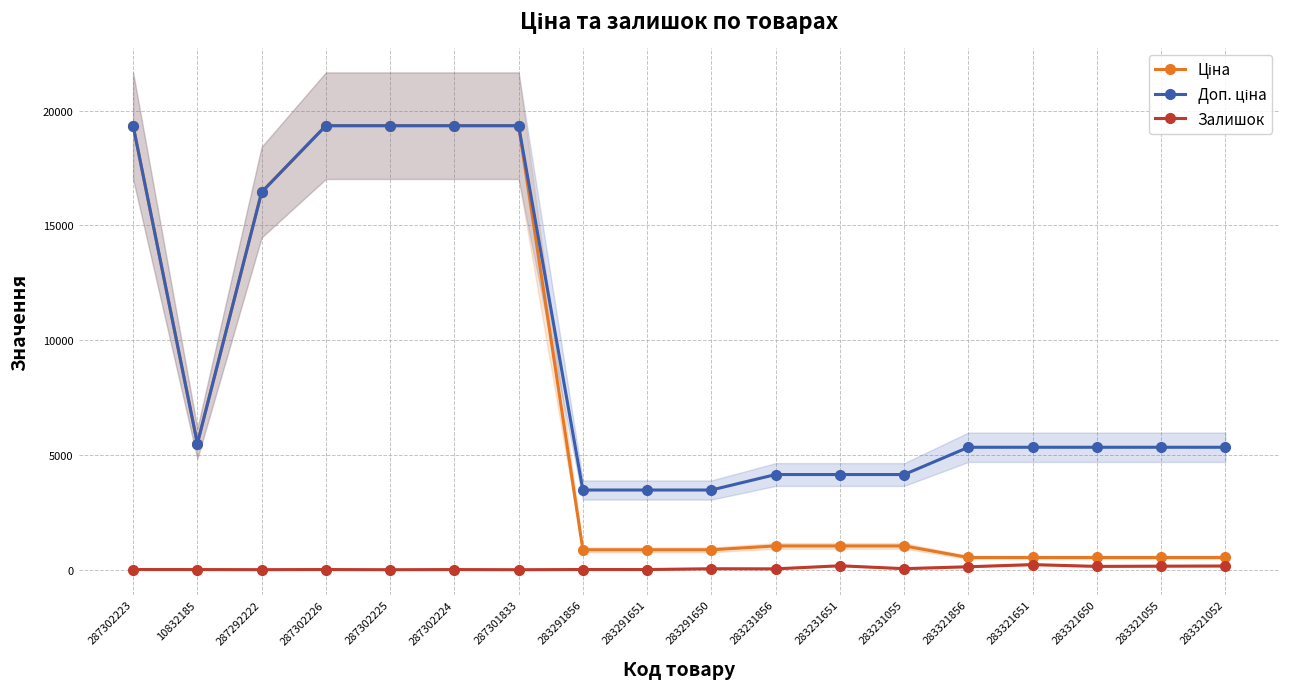

At which category does the chart reach its minimum across all series?

287302225